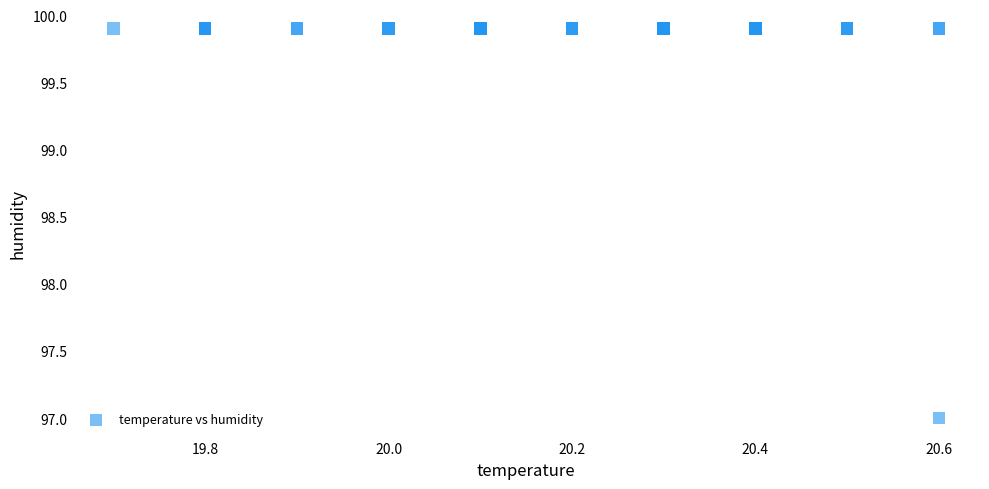

What Y value in the scatter plot is closest to 98?

97.0